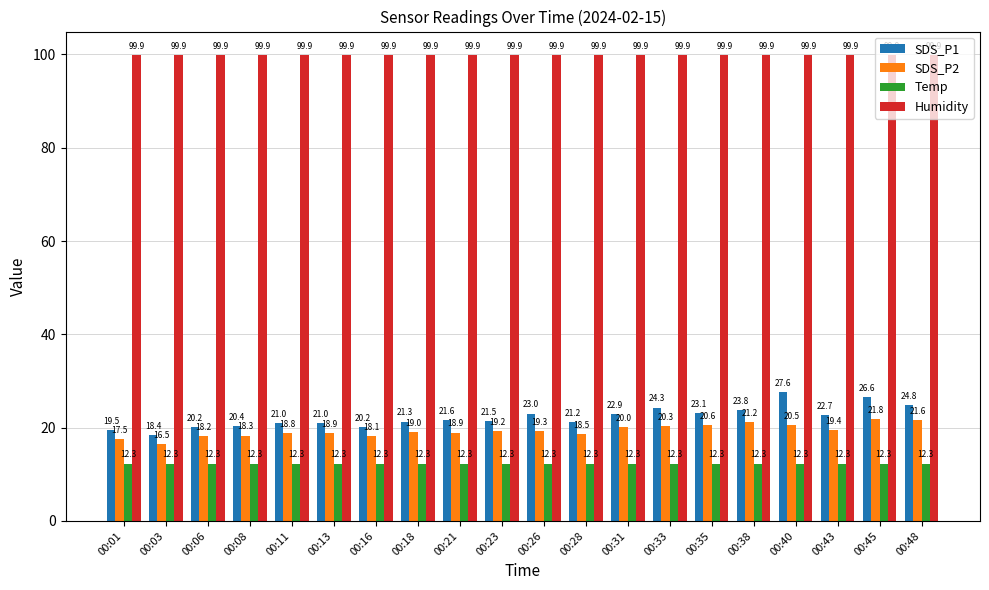

List the series in order of their peak value, lowest first.

Temp, SDS_P2, SDS_P1, Humidity